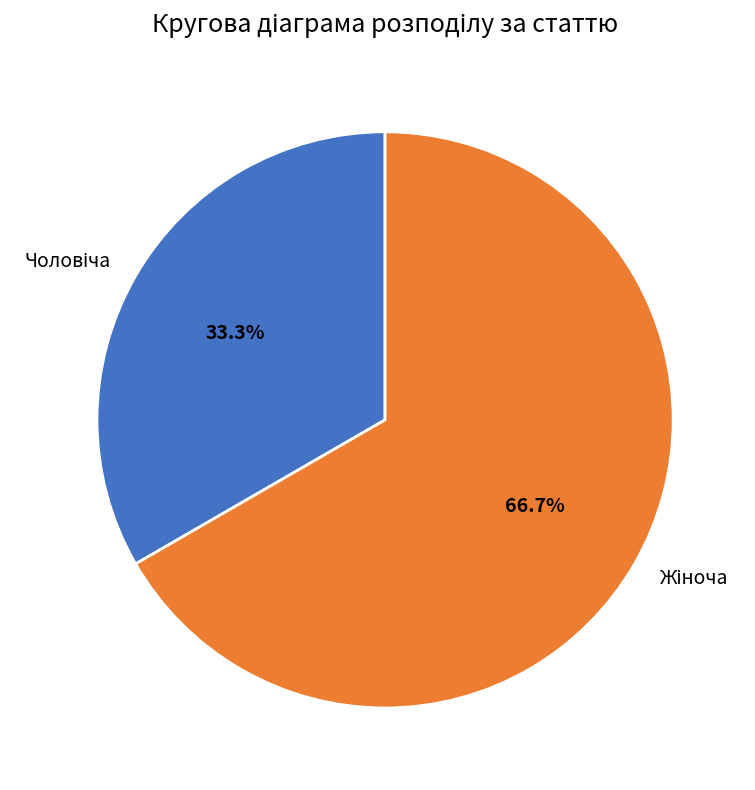

Is there any slice that represents more than half of the pie?

Yes